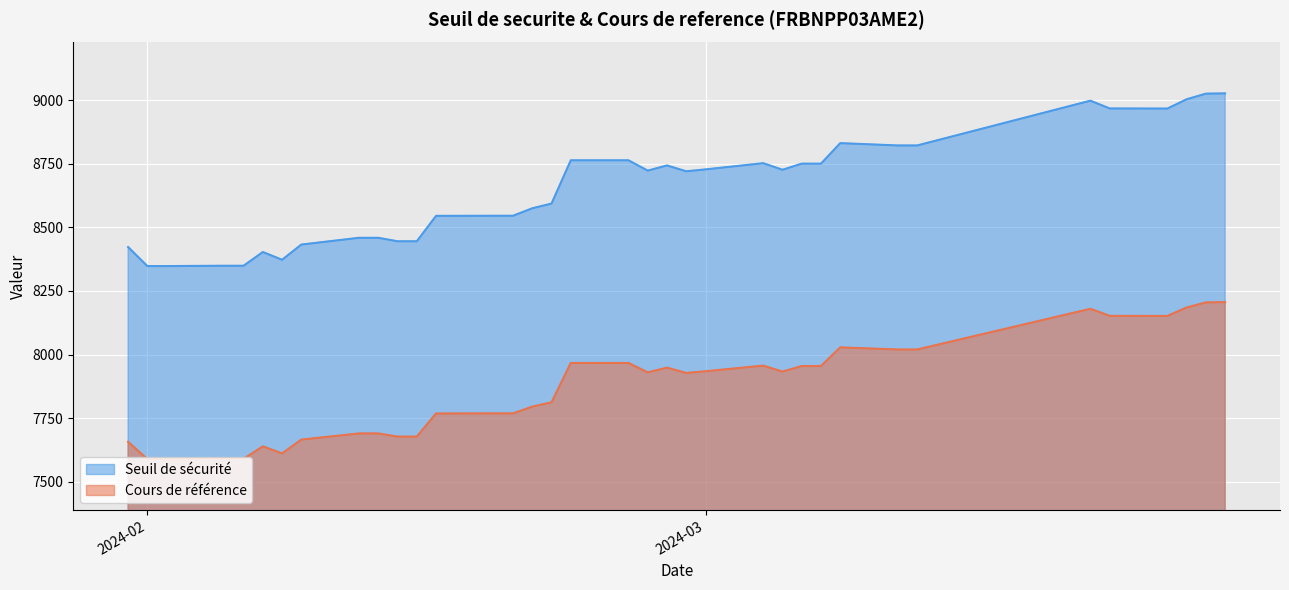

Is the value of Cours de reference at 2024-02-16 greater than the value of Seuil de securite at 2024-02-20?

No